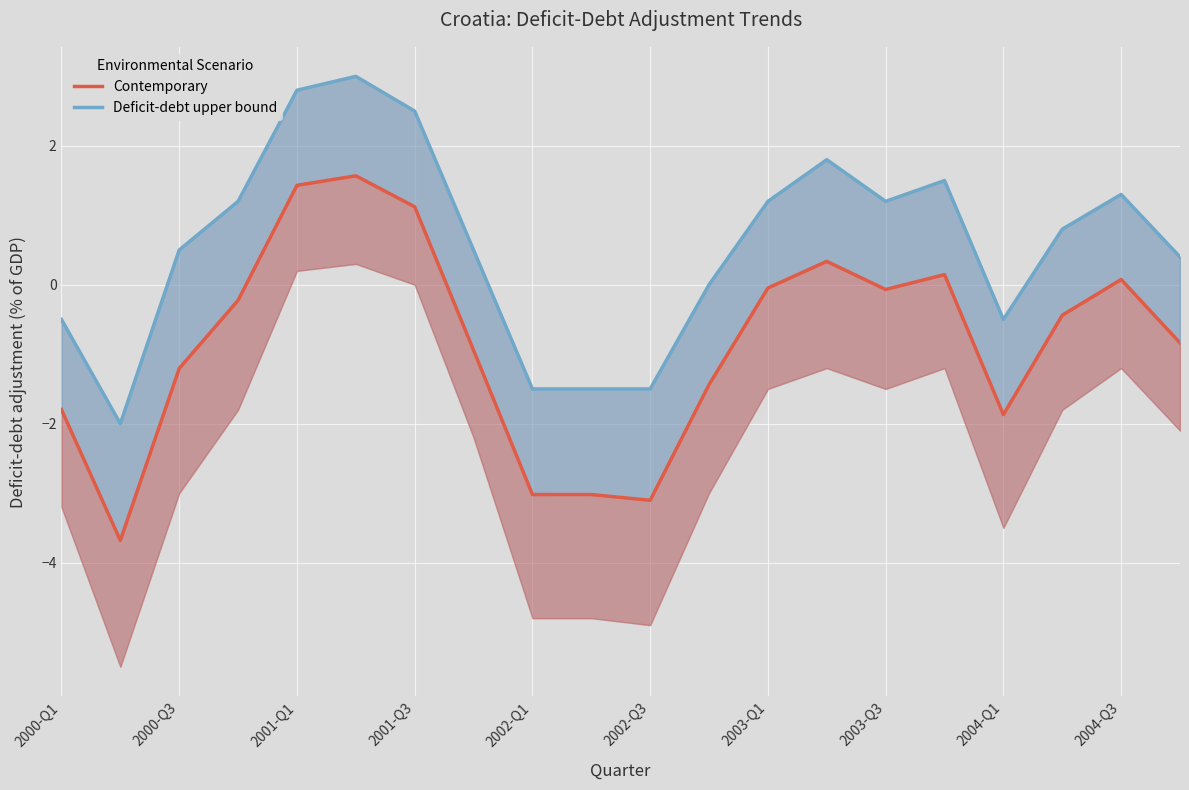

In Contemporary, how many points are higher than both neighbors (excluding endpoints)?

4